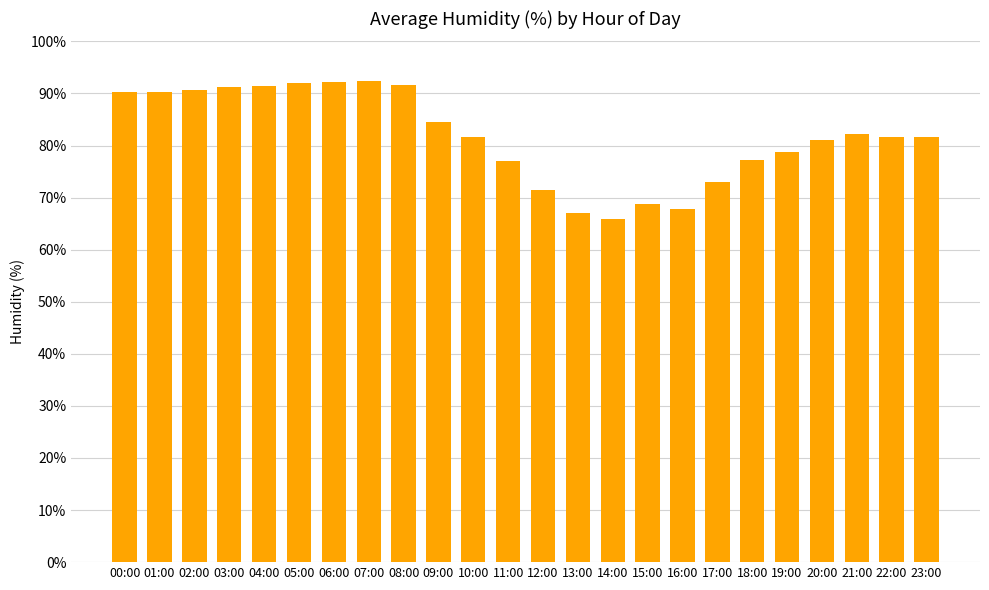

Between 15:00 and 17:00, which is larger?

17:00